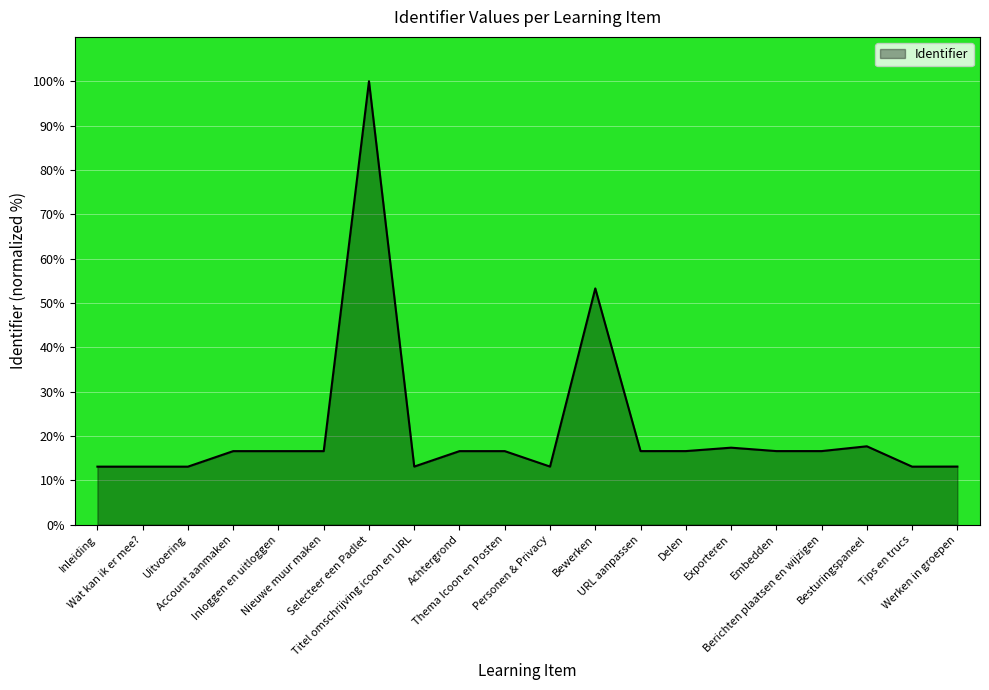

What is the difference between the maximum and minimum values?

86.9